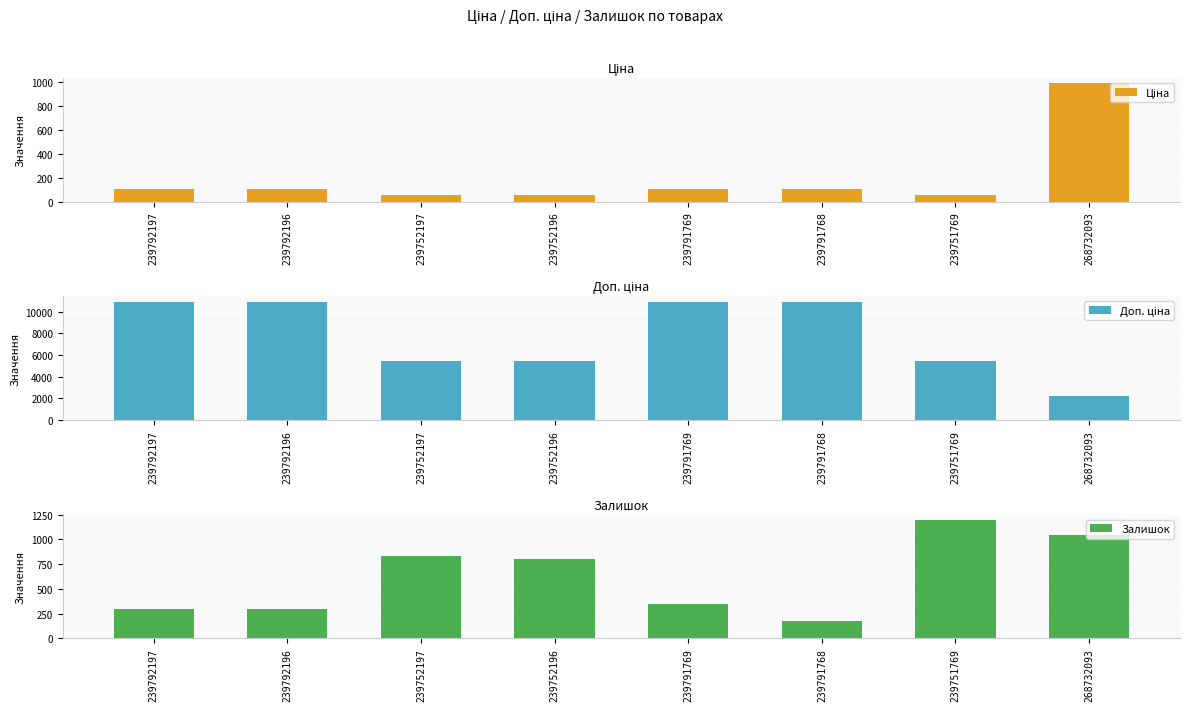

What is the total value across all series at 239752196?

6304.5